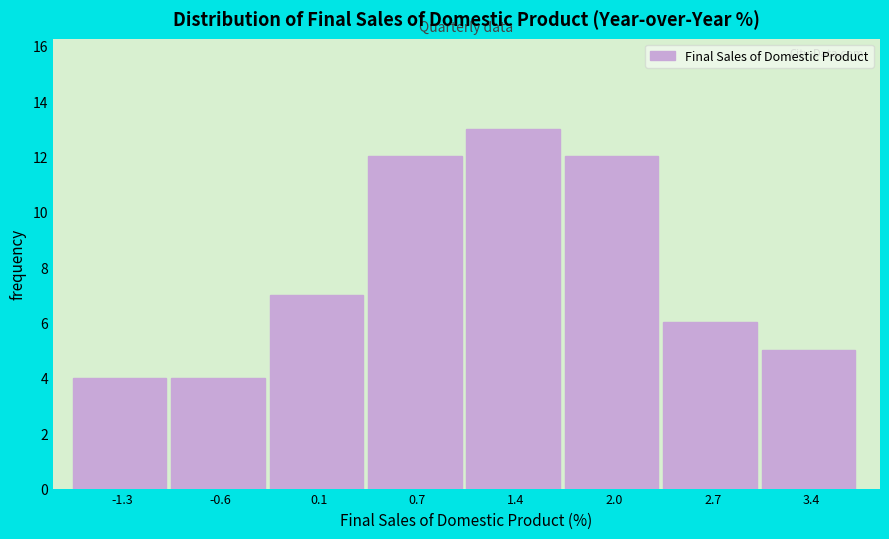

Reading left to right, list every bar in this chart as the range it spans on the x-axis followed by its height. Neither the bar edges nor the heights are printed on the chart, so give them approximately, as read against the axes.

-1.6 to -0.9: 4
-0.9 to -0.3: 4
-0.3 to 0.4: 7
0.4 to 1.1: 12
1.1 to 1.7: 13
1.7 to 2.4: 12
2.4 to 3.0: 6
3.0 to 3.7: 5